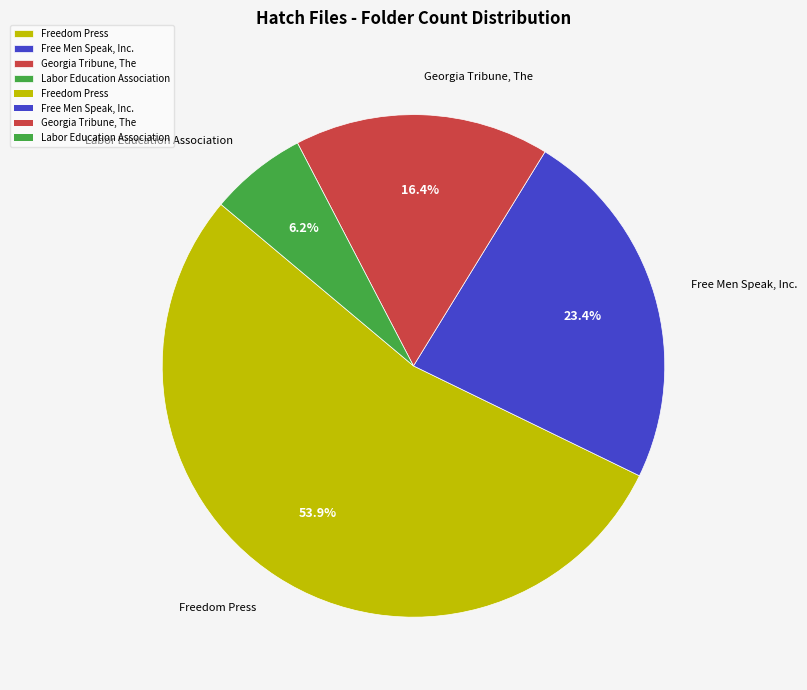

To the nearest percent, what is the average slice percentage?

25%